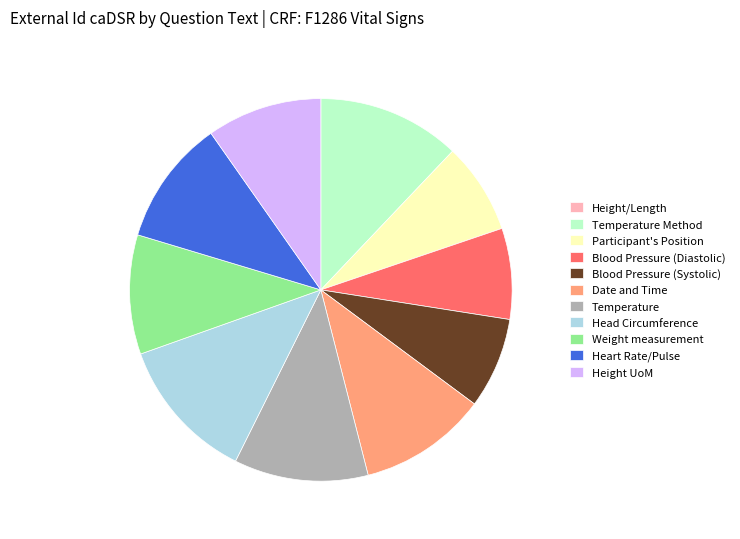

True or false: Temperature accounts for 21% of the total.

False